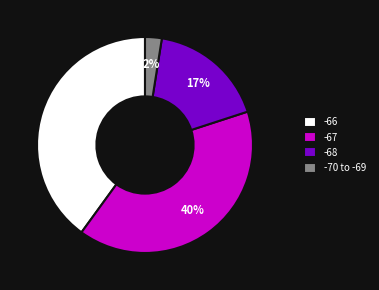

Count the number of slices in the pie.

4